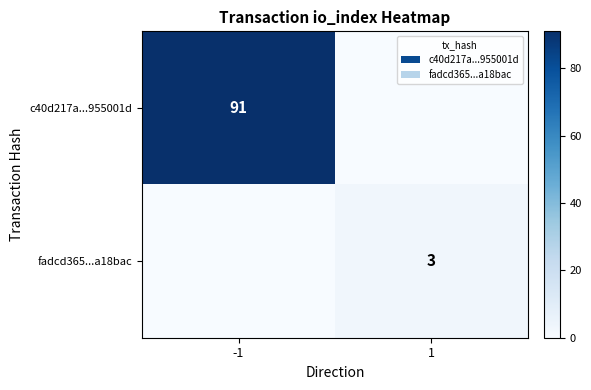

Is the value of c40d217a...955001d at -1 greater than the value of fadcd365...a18bac at 1?

Yes